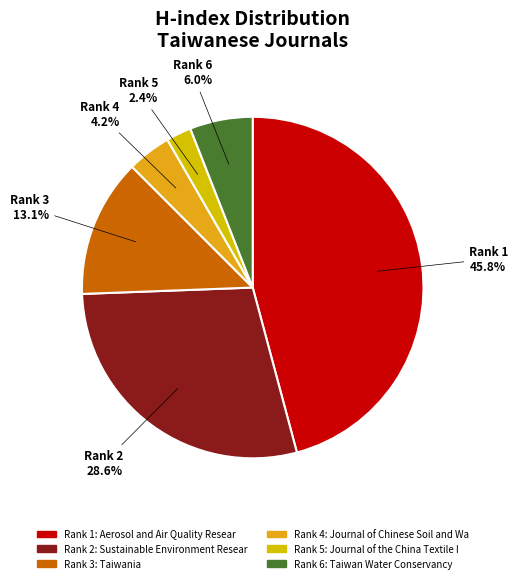

To the nearest percent, what is the difference between the largest and smallest slice percentages?

43%